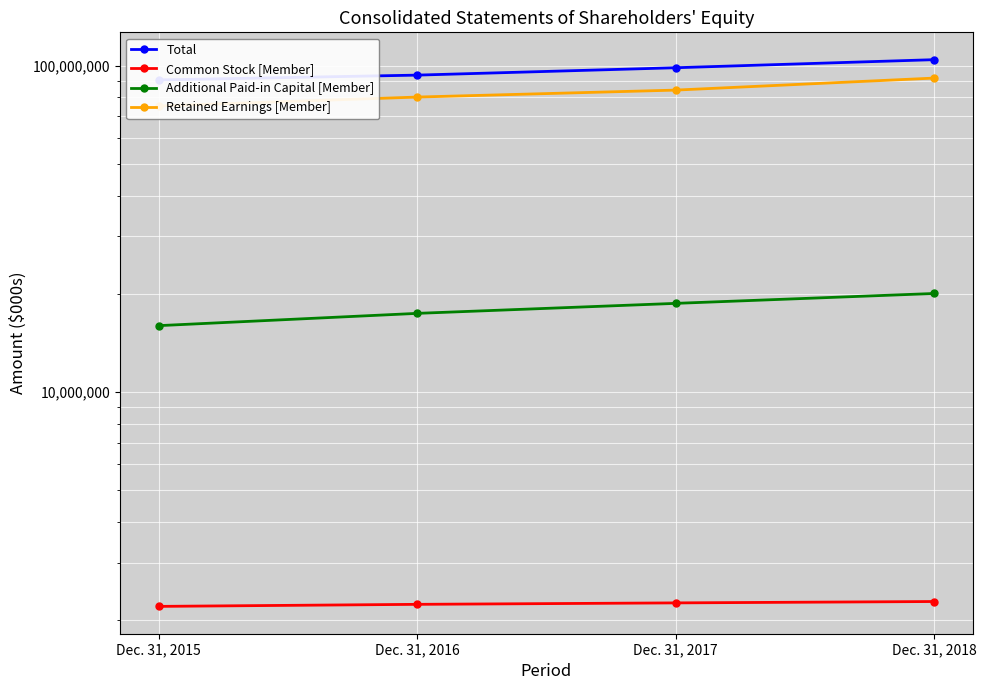

True or false: Additional Paid-in Capital [Member] and Retained Earnings [Member] intersect in this chart.

False